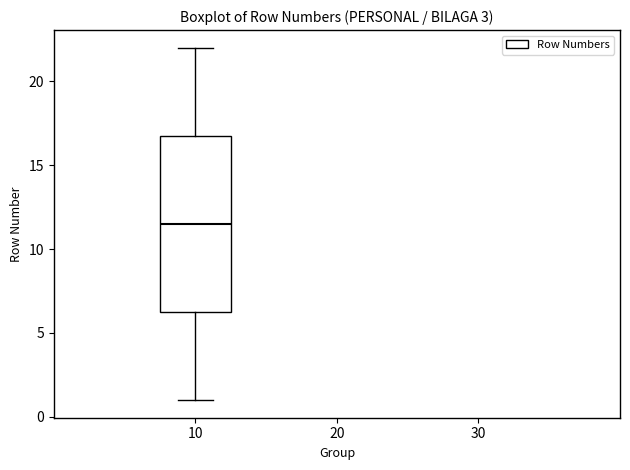

Read this box plot against the y-axis: the position of the median line, the range covered by the box, and the ends of both whiskers. The values are not printed on the chart, so give them approximately, as read against the axis.

median 11.5, box 6.5 to 17.0, whiskers 1.0 to 22.0